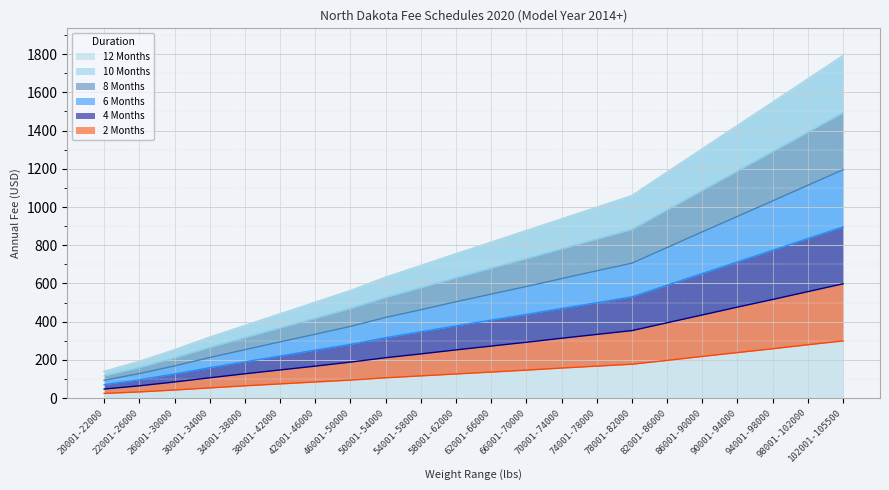

The value of 12 Months at 34001-38000 is 593. True or false?

False